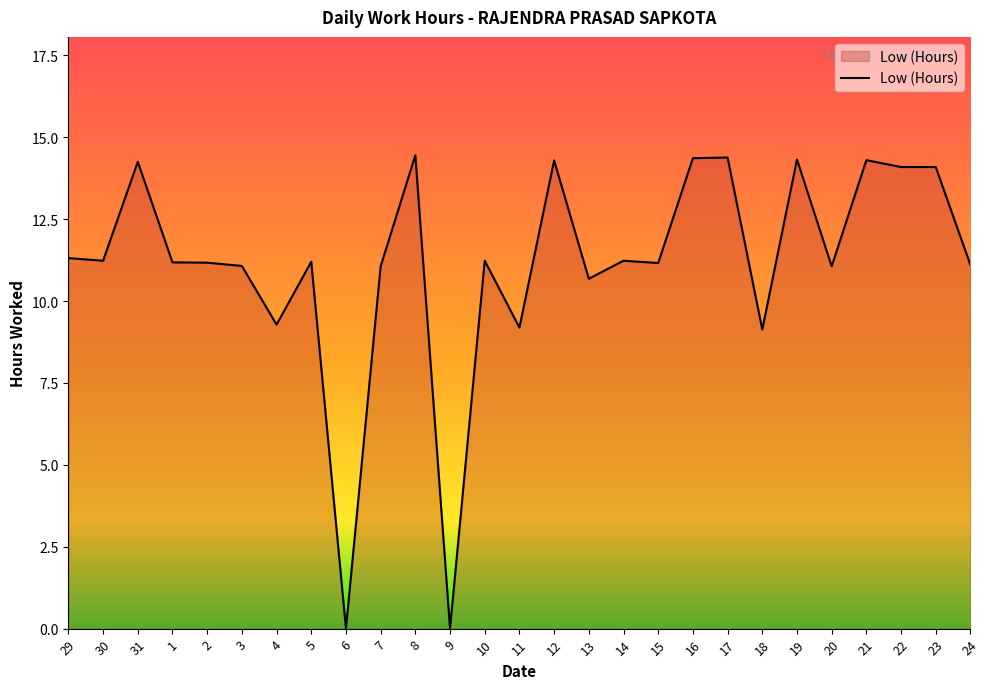

Does the chart display data point markers on the line(s)?

No